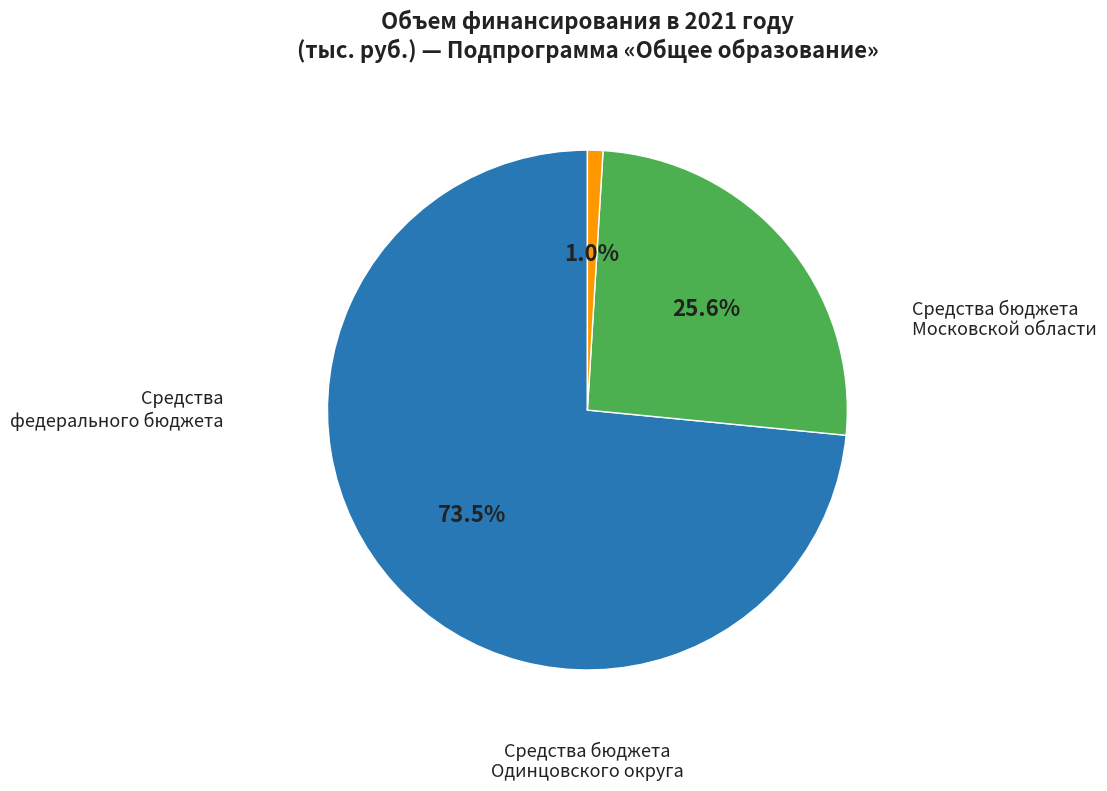

Is there any slice that represents more than half of the pie?

Yes